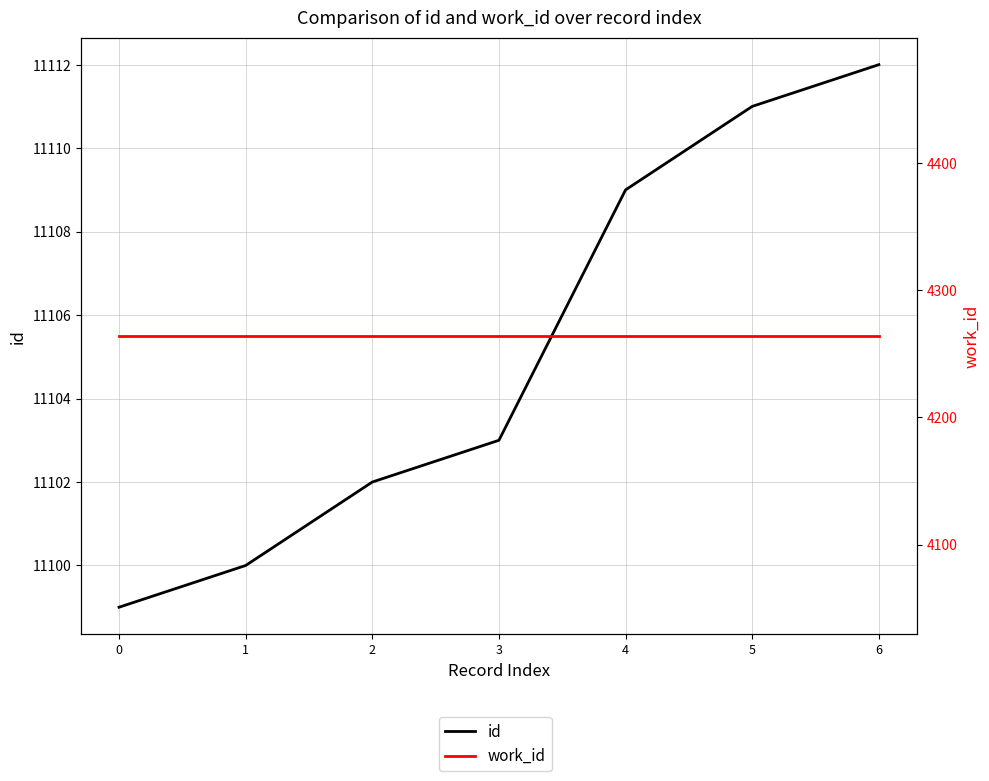

Between 3 and 1, which is larger?

3